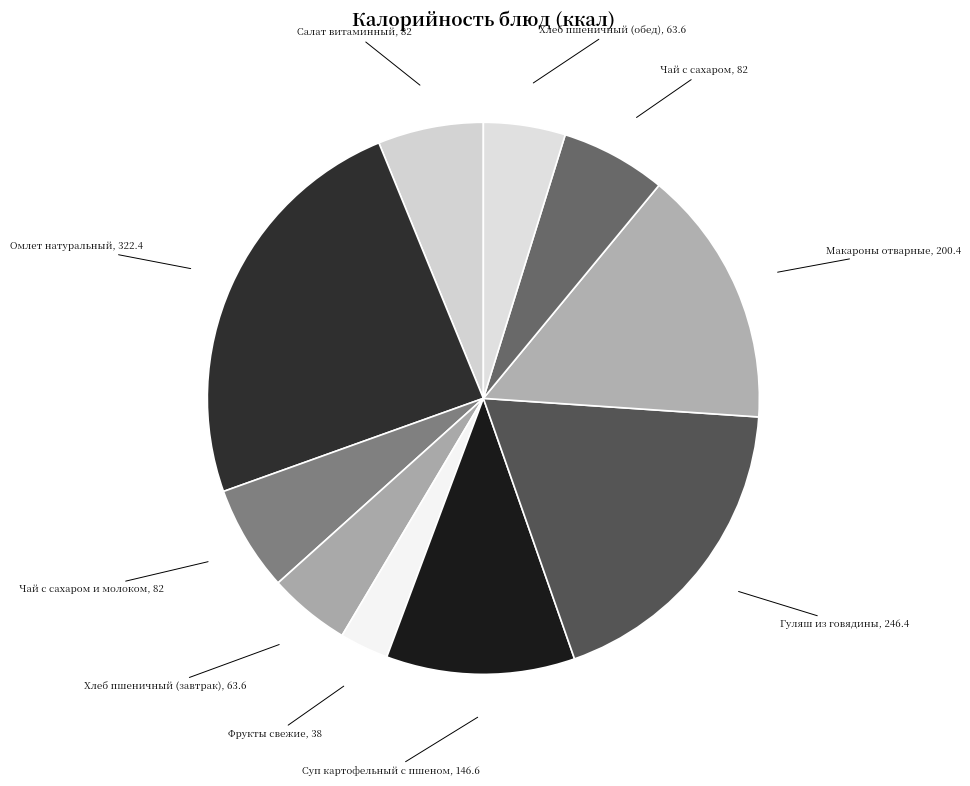

How many segments does this pie chart have?

10